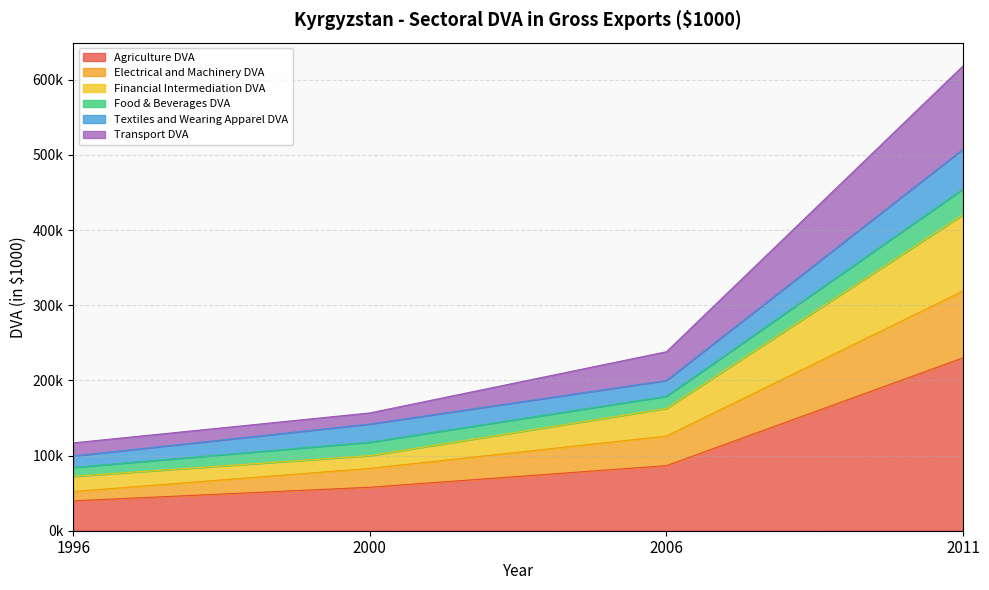

Which category has the lowest value in the Electrical and Machinery DVA series?

1996